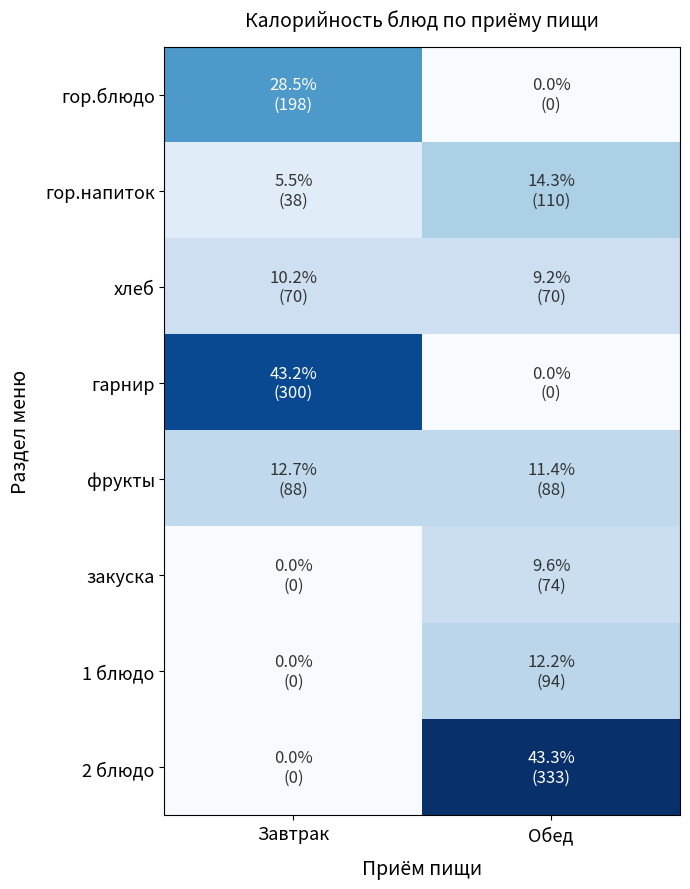

List the series in order of their peak value, highest first.

2 блюдо, гарнир, гор.блюдо, гор.напиток, 1 блюдо, фрукты, закуска, хлеб